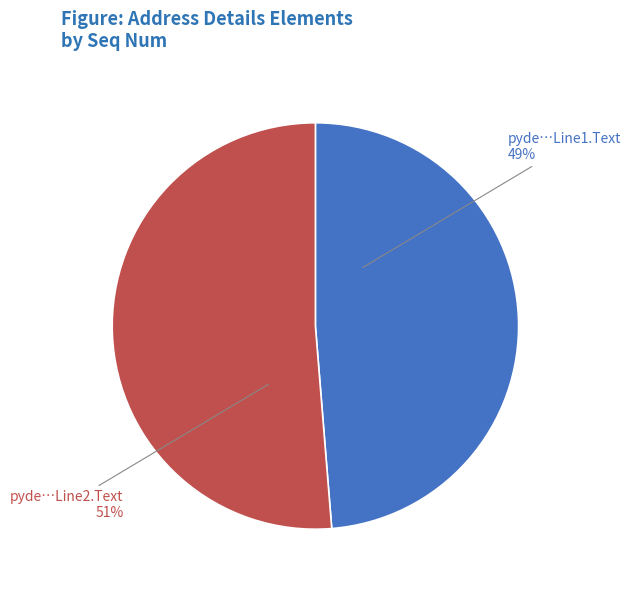

Is there any slice that represents more than half of the pie?

Yes